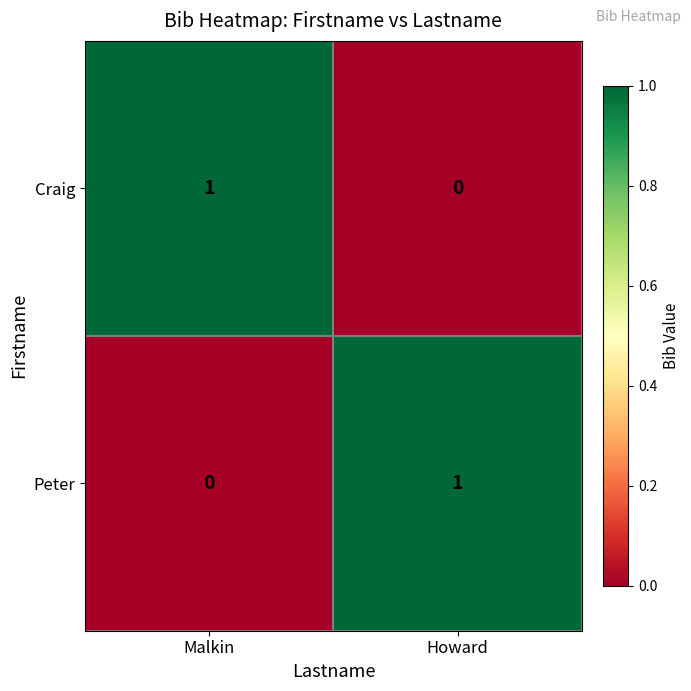

How many positive values does the Craig series have?

1